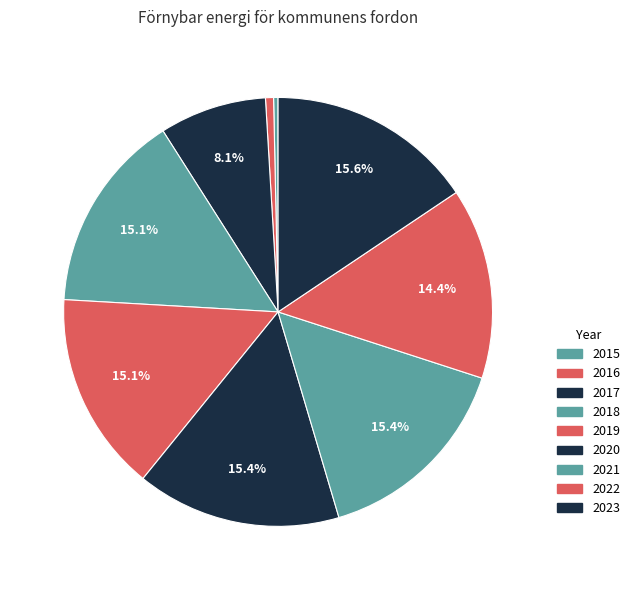

Combined, do 2020 and 2019 account for over 50%?

No